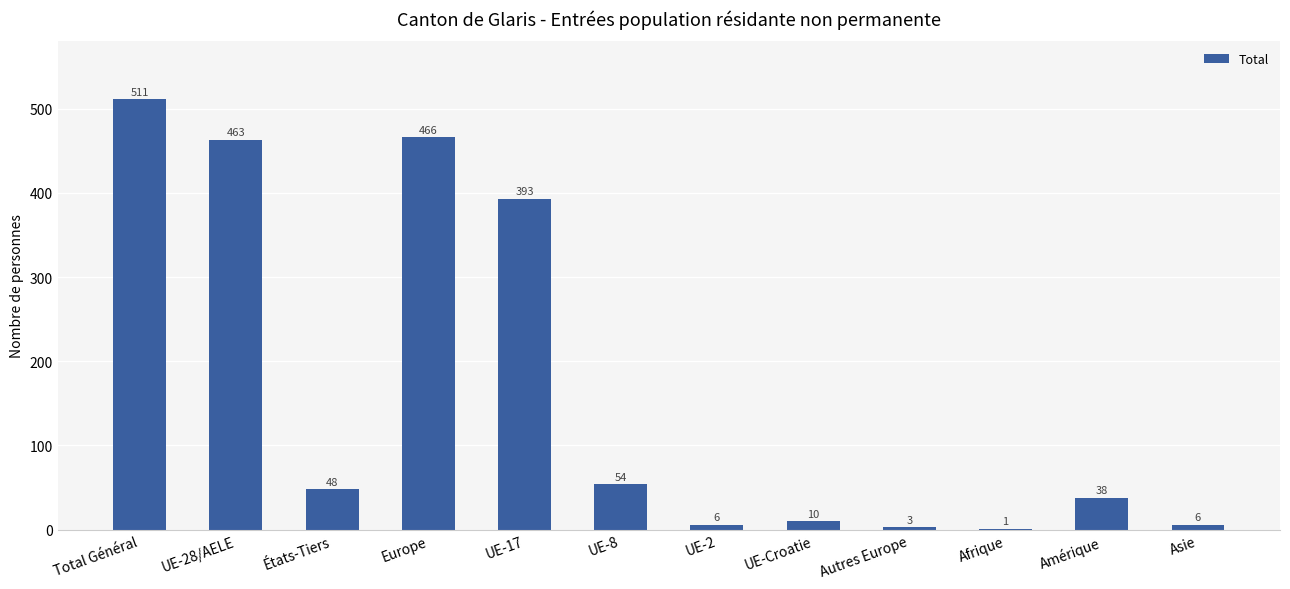

Are the bars horizontal?

No